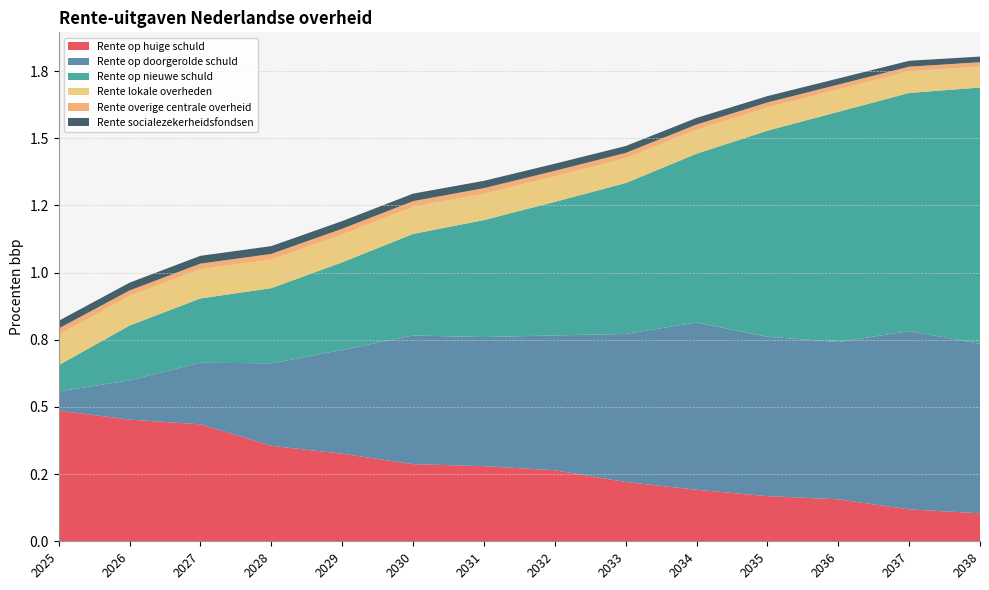

Reading right to left, transcribe all the data shown in this chart.

Rente op huige schuld: 2038=0.1	2037=0.1	2036=0.2	2035=0.2	2034=0.2	2033=0.2	2032=0.3	2031=0.3	2030=0.3	2029=0.3	2028=0.4	2027=0.4	2026=0.5	2025=0.5
Rente op doorgerolde schuld: 2038=0.6	2037=0.7	2036=0.6	2035=0.6	2034=0.6	2033=0.6	2032=0.5	2031=0.5	2030=0.5	2029=0.4	2028=0.3	2027=0.2	2026=0.1	2025=0.1
Rente op nieuwe schuld: 2038=1.0	2037=0.9	2036=0.9	2035=0.8	2034=0.6	2033=0.6	2032=0.5	2031=0.4	2030=0.4	2029=0.3	2028=0.3	2027=0.2	2026=0.2	2025=0.1
Rente lokale overheden: 2038=0.1	2037=0.1	2036=0.1	2035=0.1	2034=0.1	2033=0.1	2032=0.1	2031=0.1	2030=0.1	2029=0.1	2028=0.1	2027=0.1	2026=0.1	2025=0.1
Rente overige centrale overheid: 2038=0.0	2037=0.0	2036=0.0	2035=0.0	2034=0.0	2033=0.0	2032=0.0	2031=0.0	2030=0.0	2029=0.0	2028=0.0	2027=0.0	2026=0.0	2025=0.0
Rente socialezekerheidsfondsen: 2038=0.0	2037=0.0	2036=0.0	2035=0.0	2034=0.0	2033=0.0	2032=0.0	2031=0.0	2030=0.0	2029=0.0	2028=0.0	2027=0.0	2026=0.0	2025=0.0